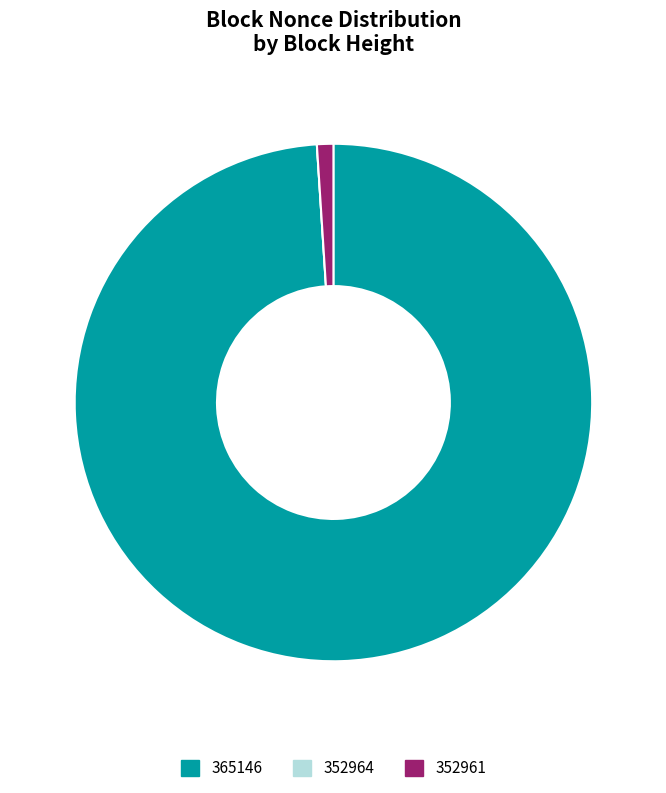

Which category accounts for the majority?

365146